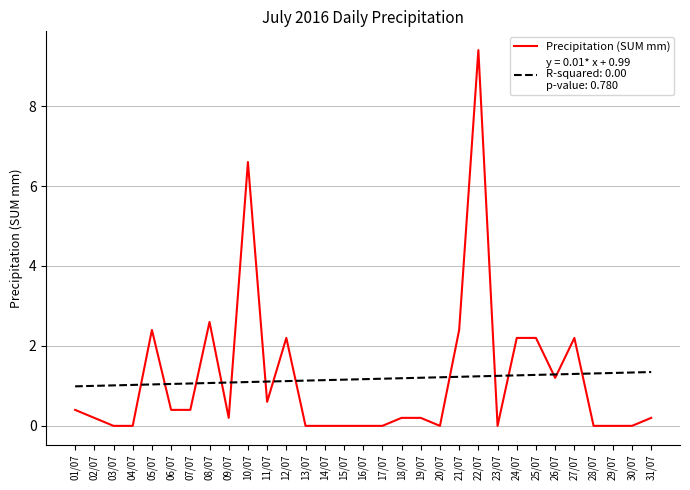

At which category is the sum across all series the highest?

22/07